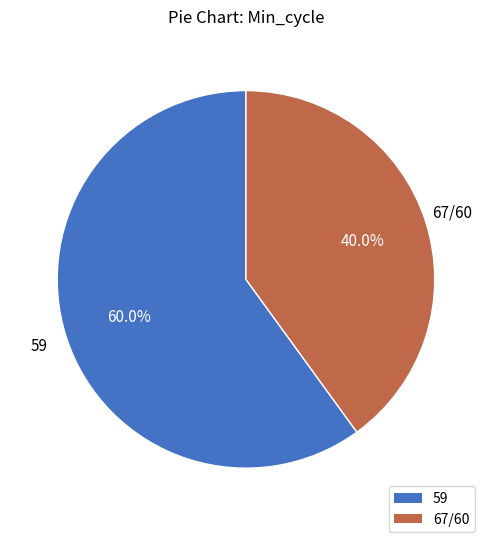

Does any single category account for the majority?

Yes